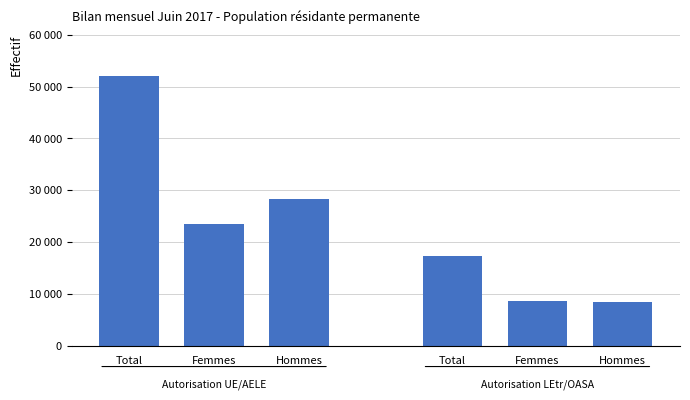

What is the sum of all Autorisation LEtr/OASA values?

34500